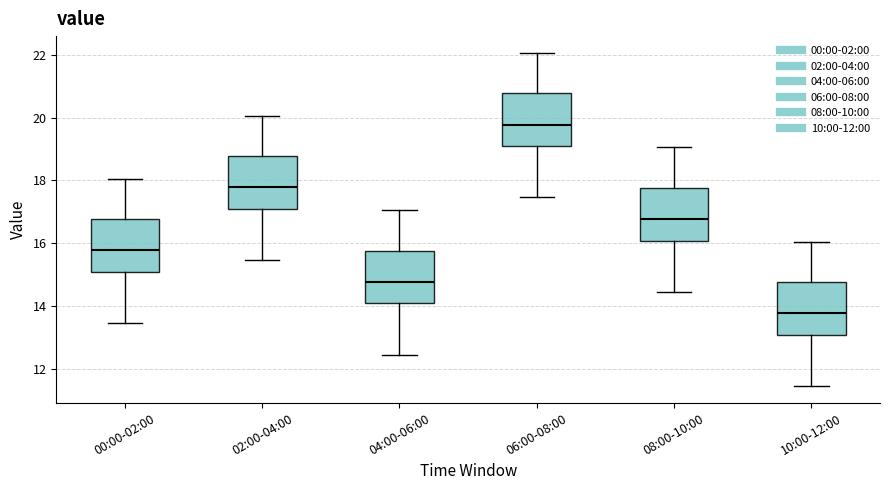

Where does the lower whisker of the box for 10:00-12:00 end on the y-axis? The values are not printed on the chart, so give them approximately, as read against the axis.

11.4